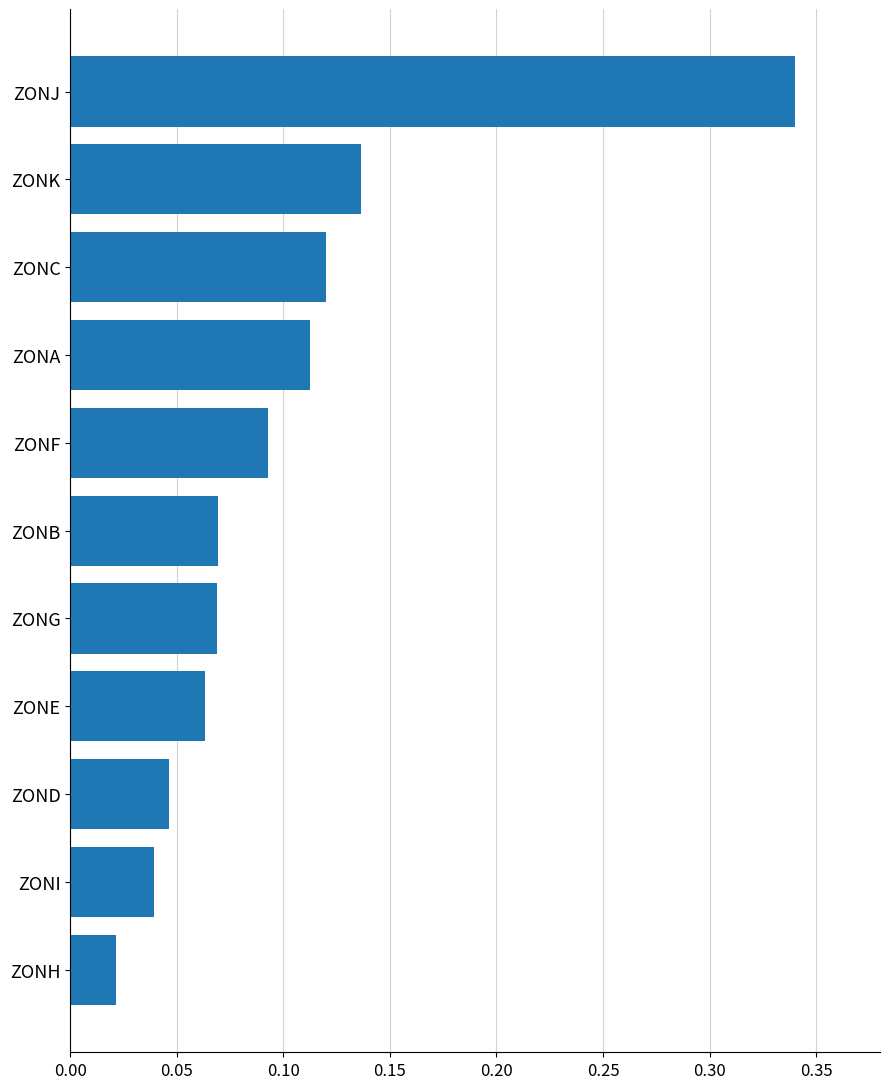

The chart shows a value of 0.2 at ZONK. True or false?

False